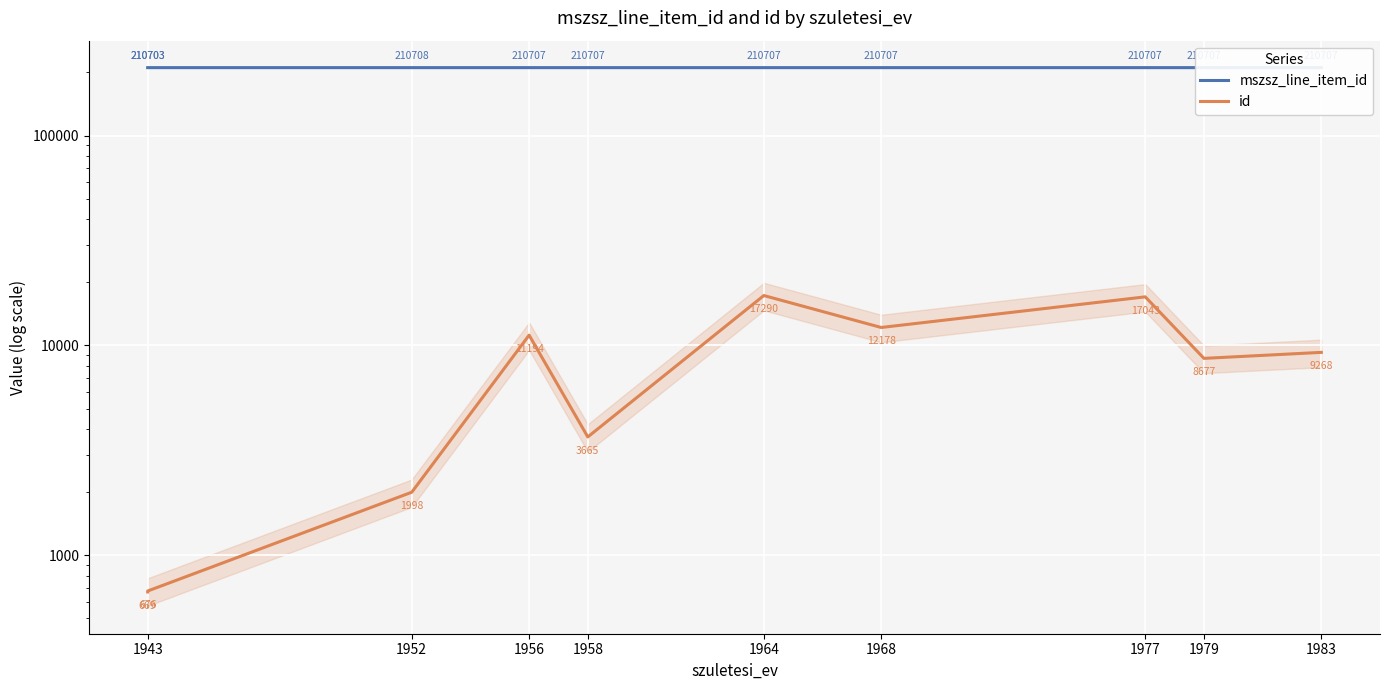

What are all the series names shown in the legend?

mszsz_line_item_id, id